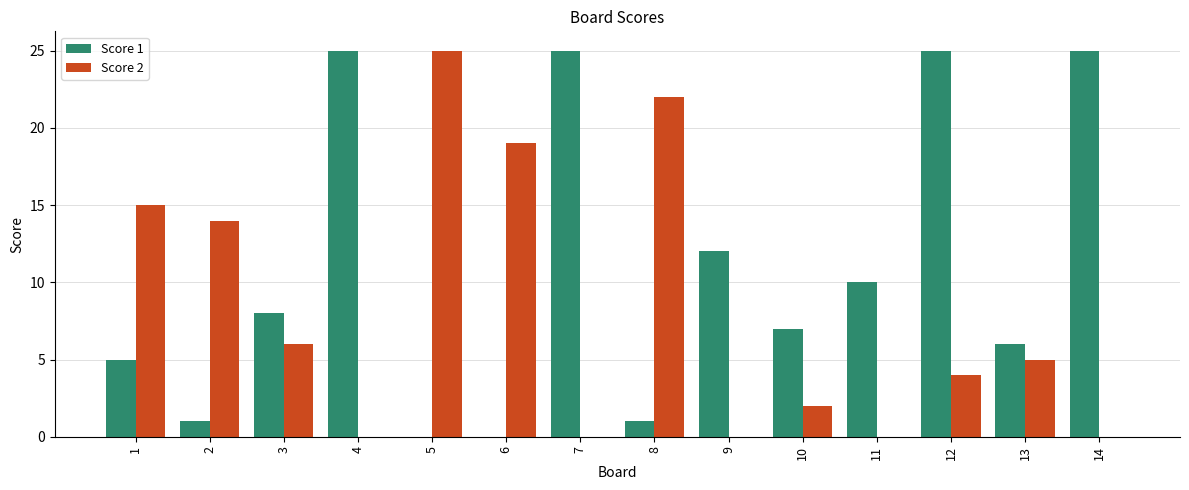

Count the number of categories in the chart.

14